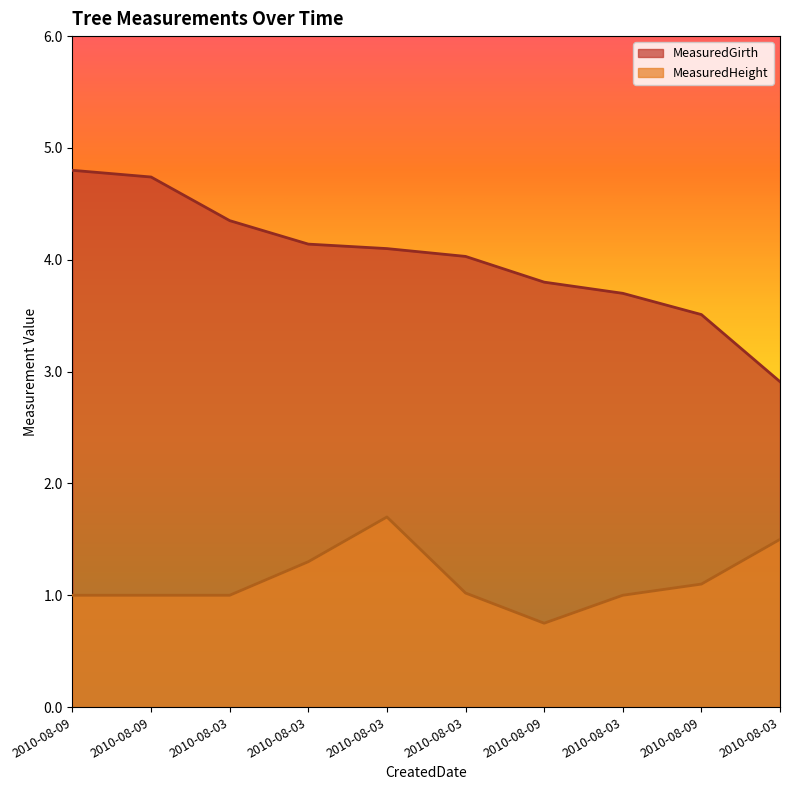

Is the value of MeasuredGirth at 2010-08-03 greater than the value of MeasuredHeight at 2010-08-03?

Yes